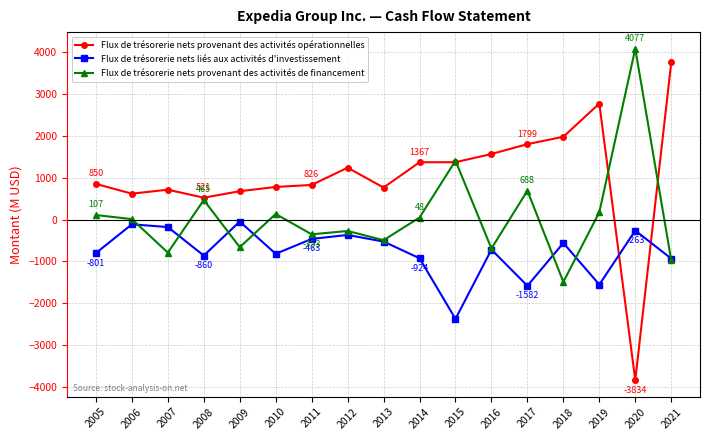

In Flux de trésorerie nets provenant des activités de financement, how many points are lower than both neighbors (excluding endpoints)?

6